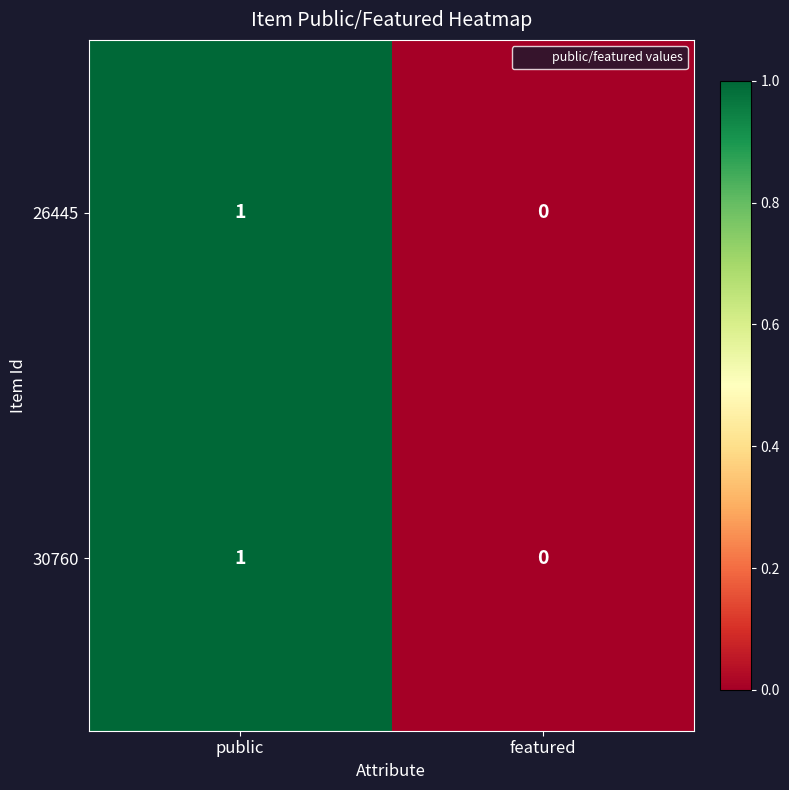

What is the greatest value displayed?

1